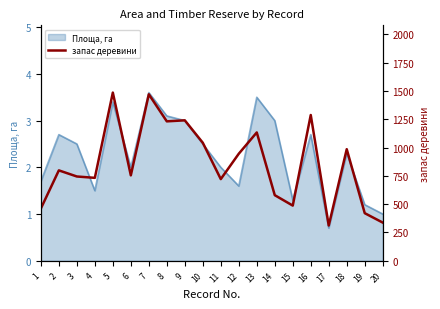

Which category has the highest value across all series?

5